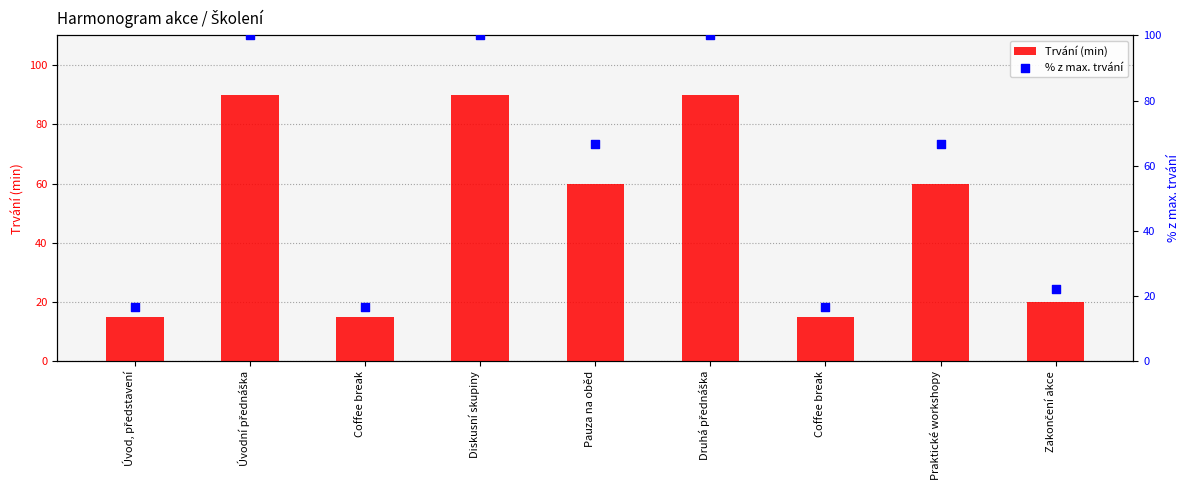

What are all the series names shown in the legend?

Trvání (min), % z max. trvání